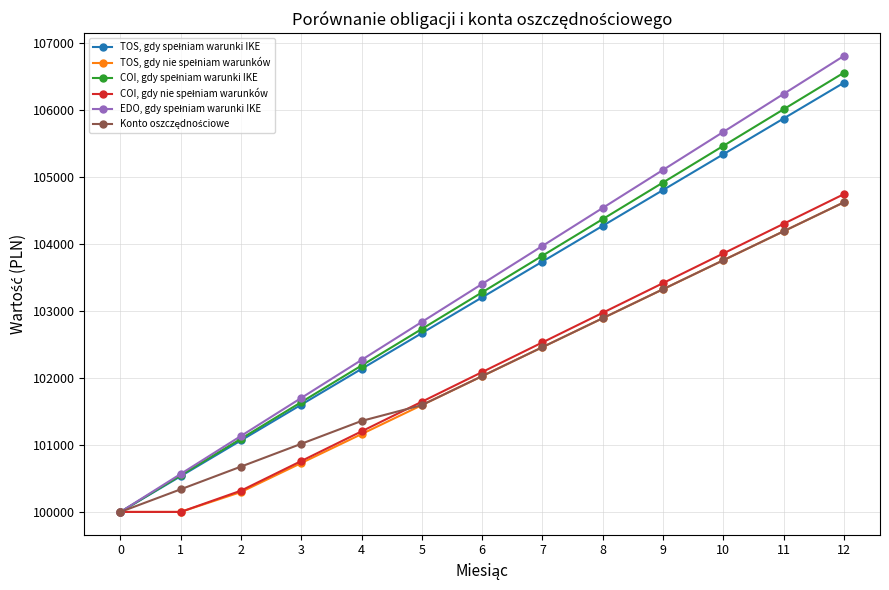

What is the maximum value shown in the chart?

106800.0